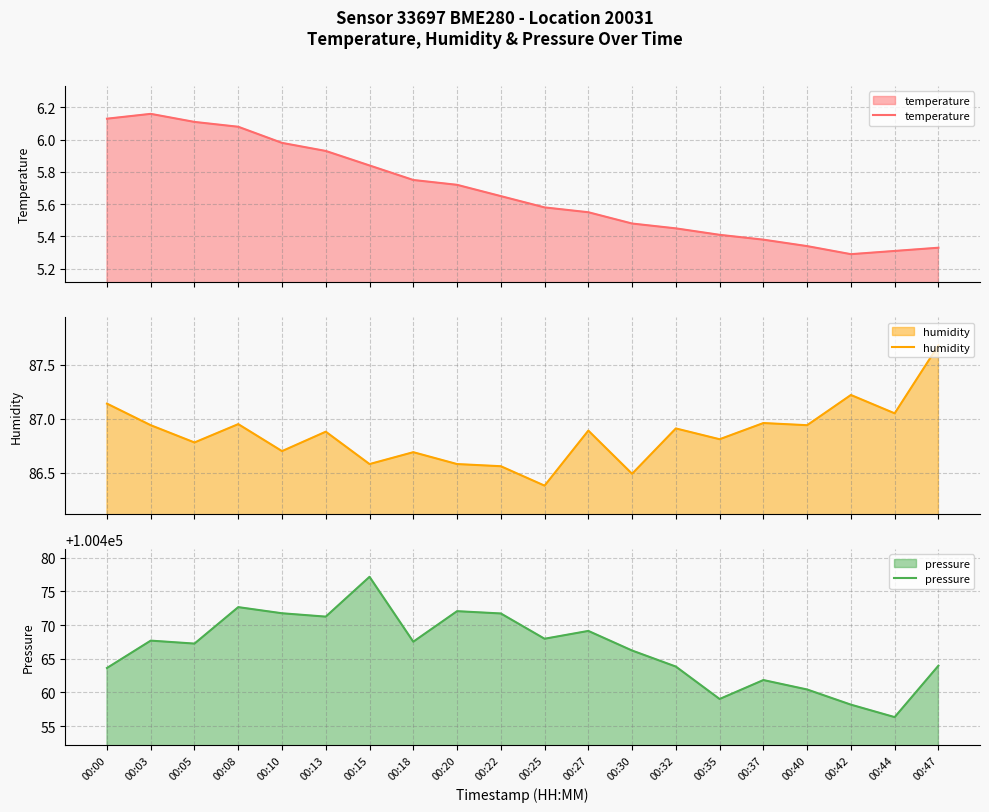

How many distinct data groups are displayed?

3